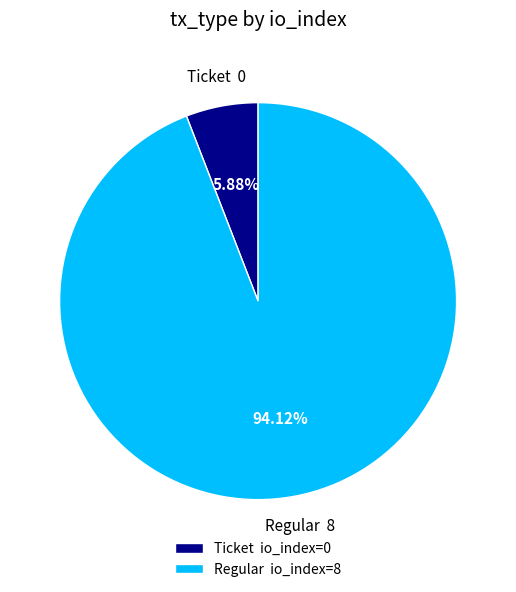

Which slice is the largest?

Regular